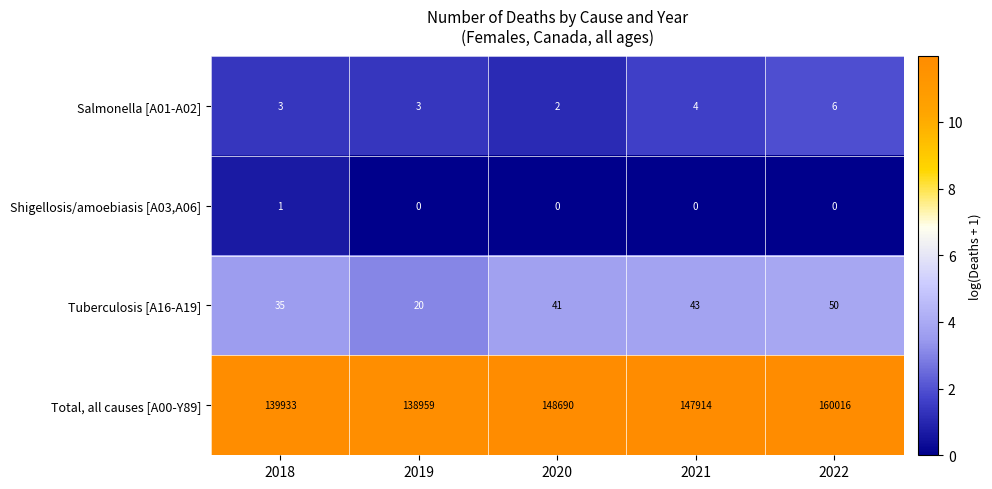

What is the total value across all series at 2020?

148733